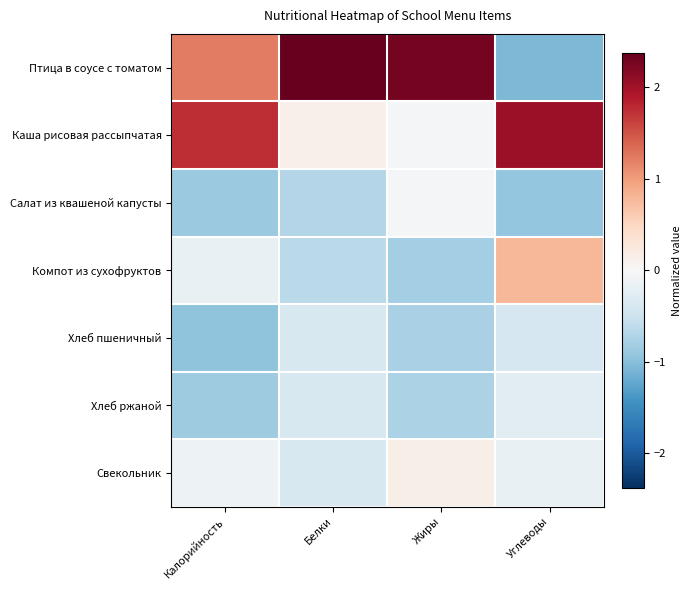

What is the minimum value shown in the chart?

-1.1